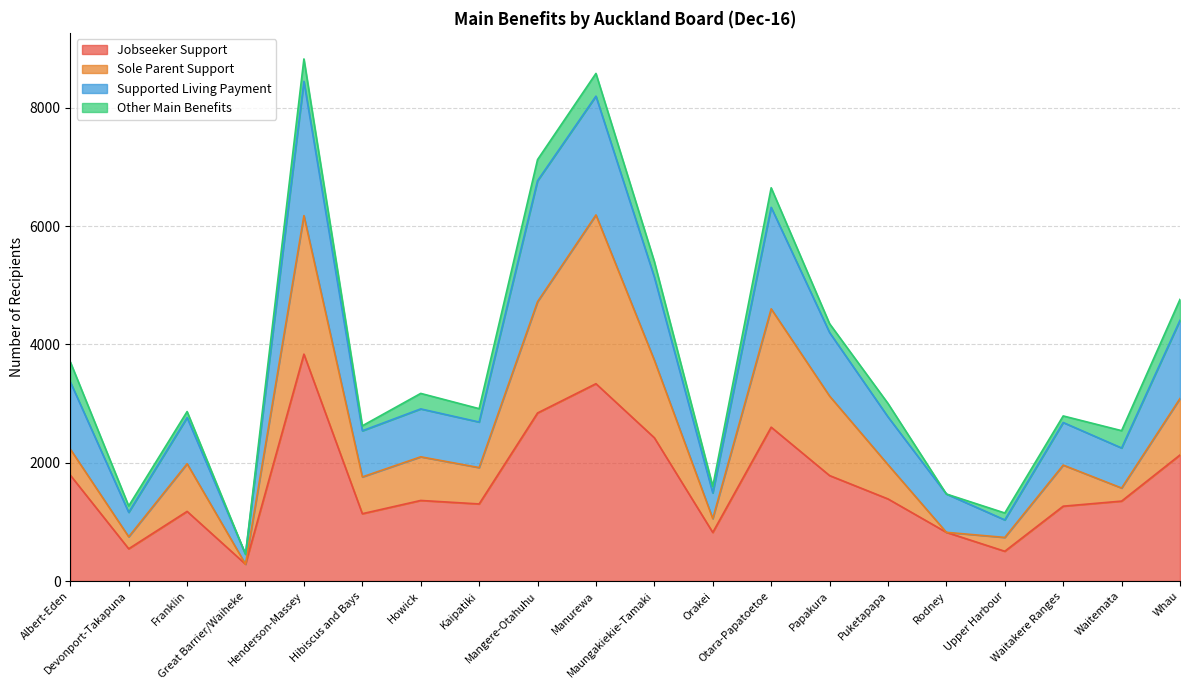

What is the minimum value for Jobseeker Support?

285